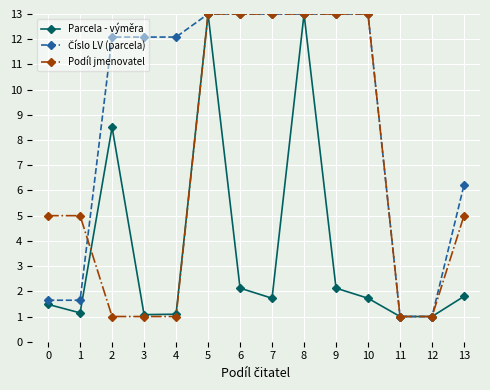

Between 5 and 13, which series saw the biggest shift?

Parcela - výměra